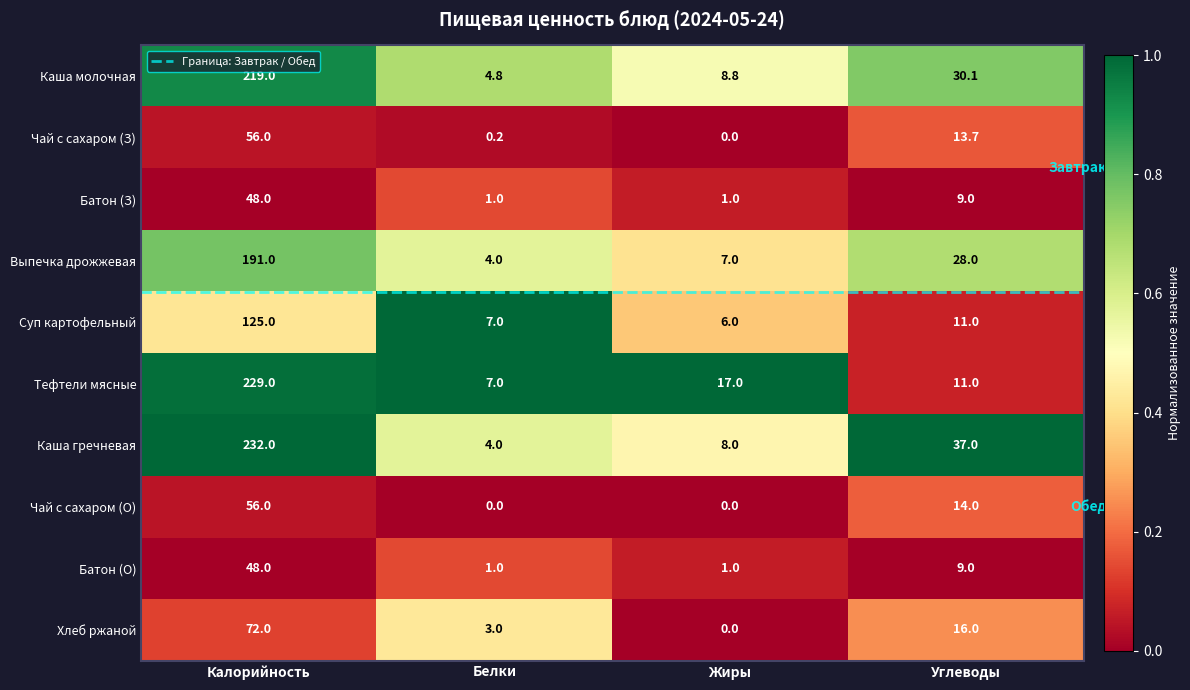

What is the greatest value displayed?

232.0